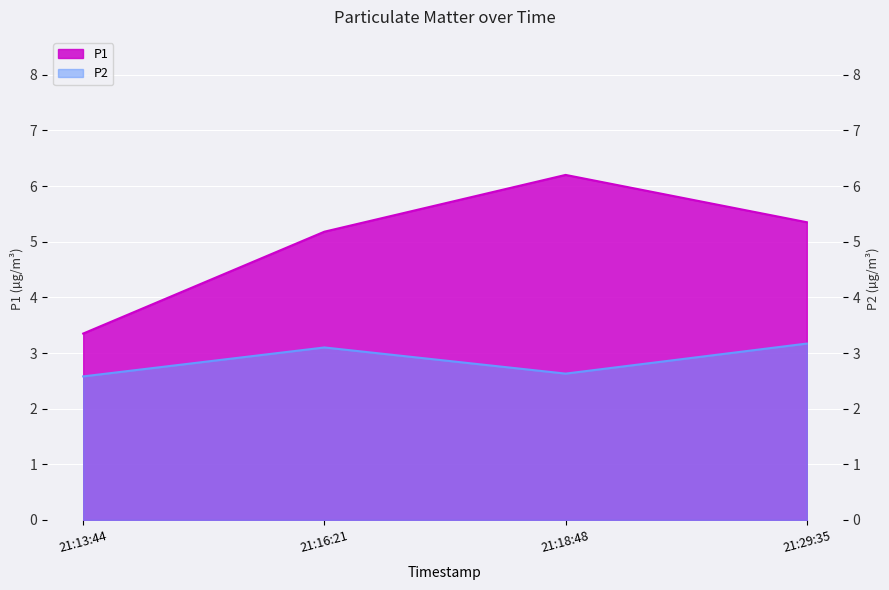

What value does the P2 series have at 21:18:48?

2.6